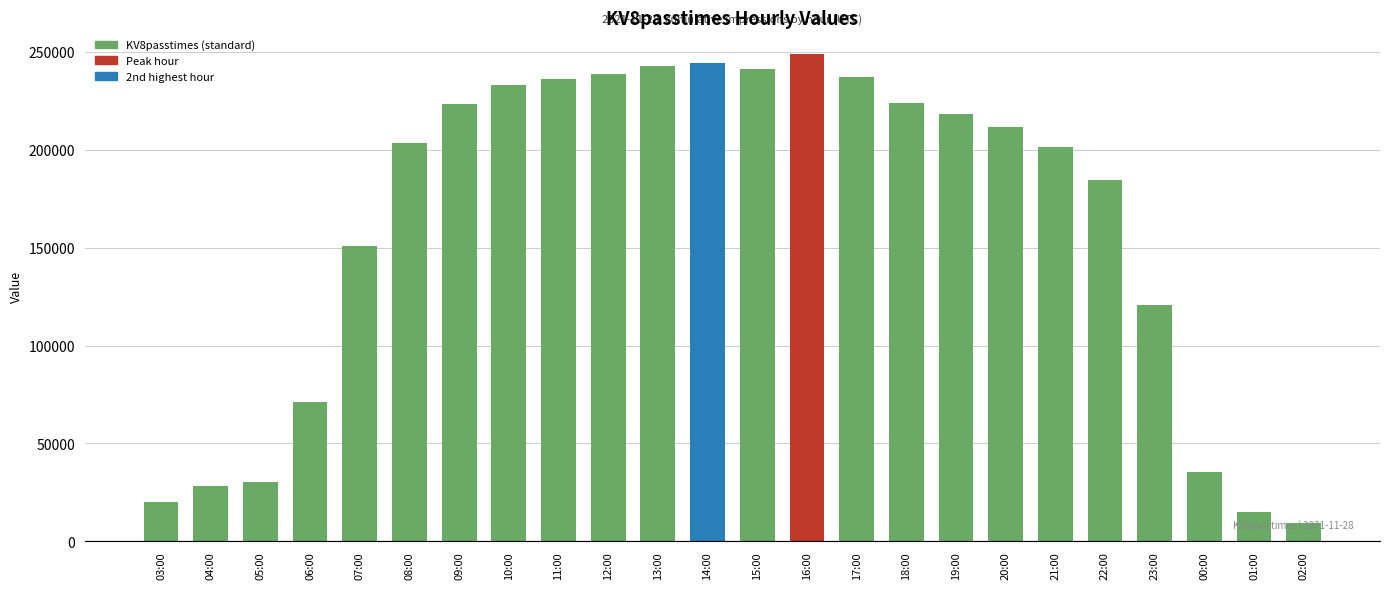

True or false: the data shows 120764 at 23:00.

True